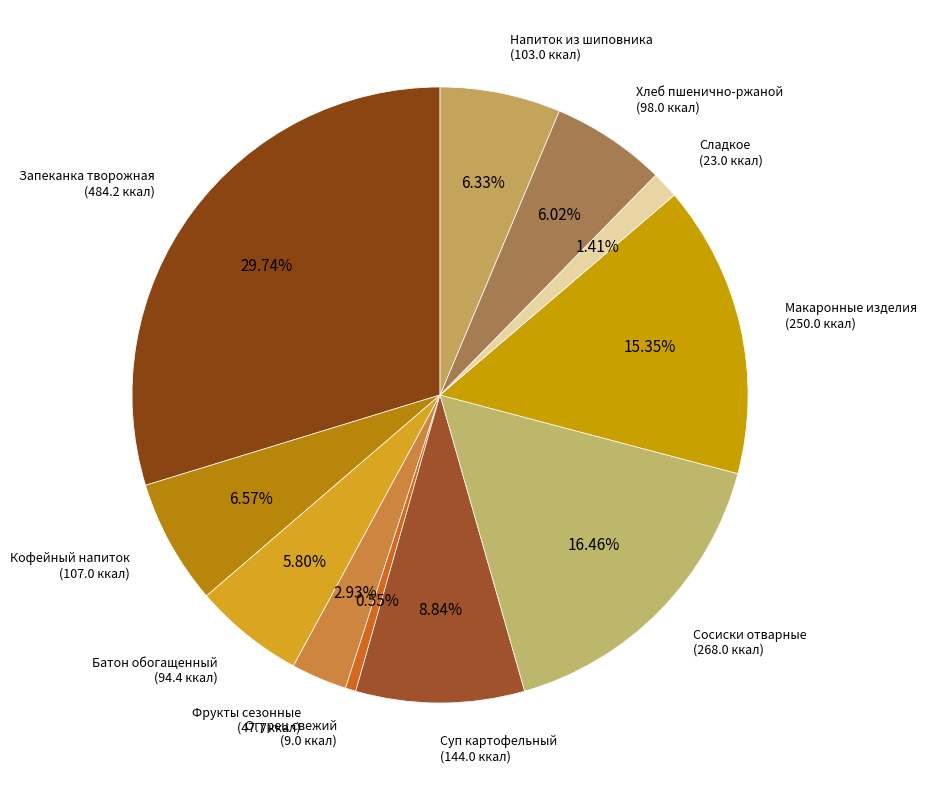

To the nearest percent, what is the average slice percentage?

9%